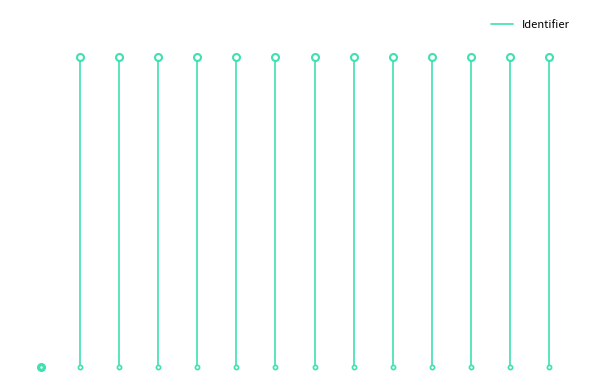

How many interior local peaks (higher than both neighbors) does the data have?

1